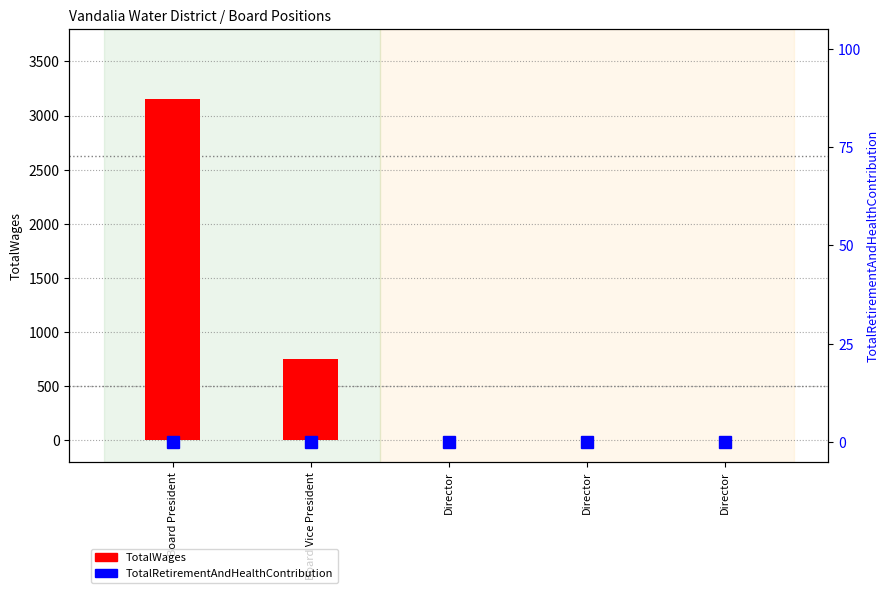

Between Director and Director, which is larger?

Director